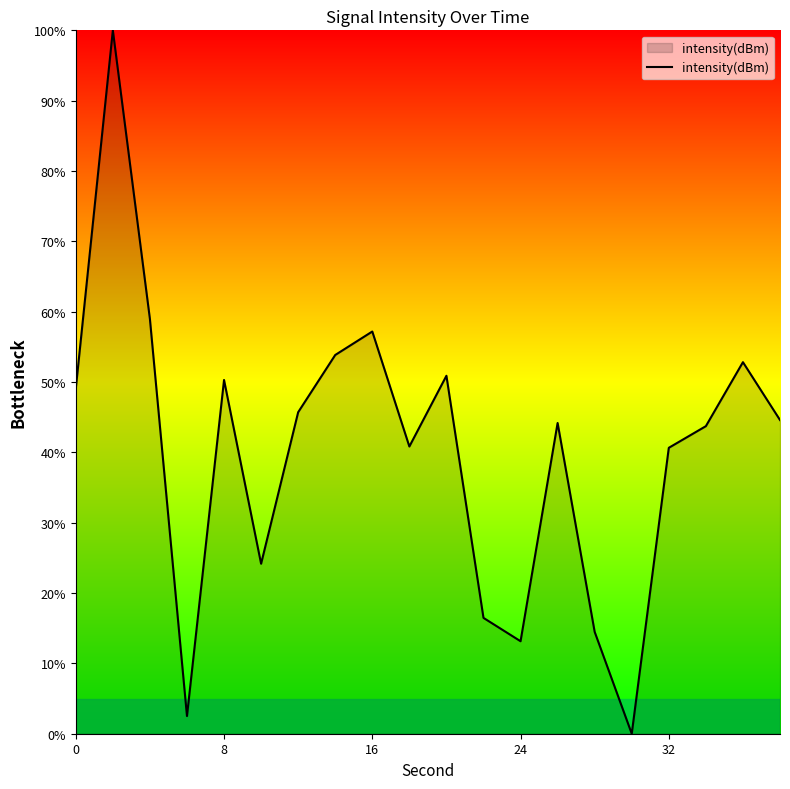

What is the maximum value shown in the chart?

100.0